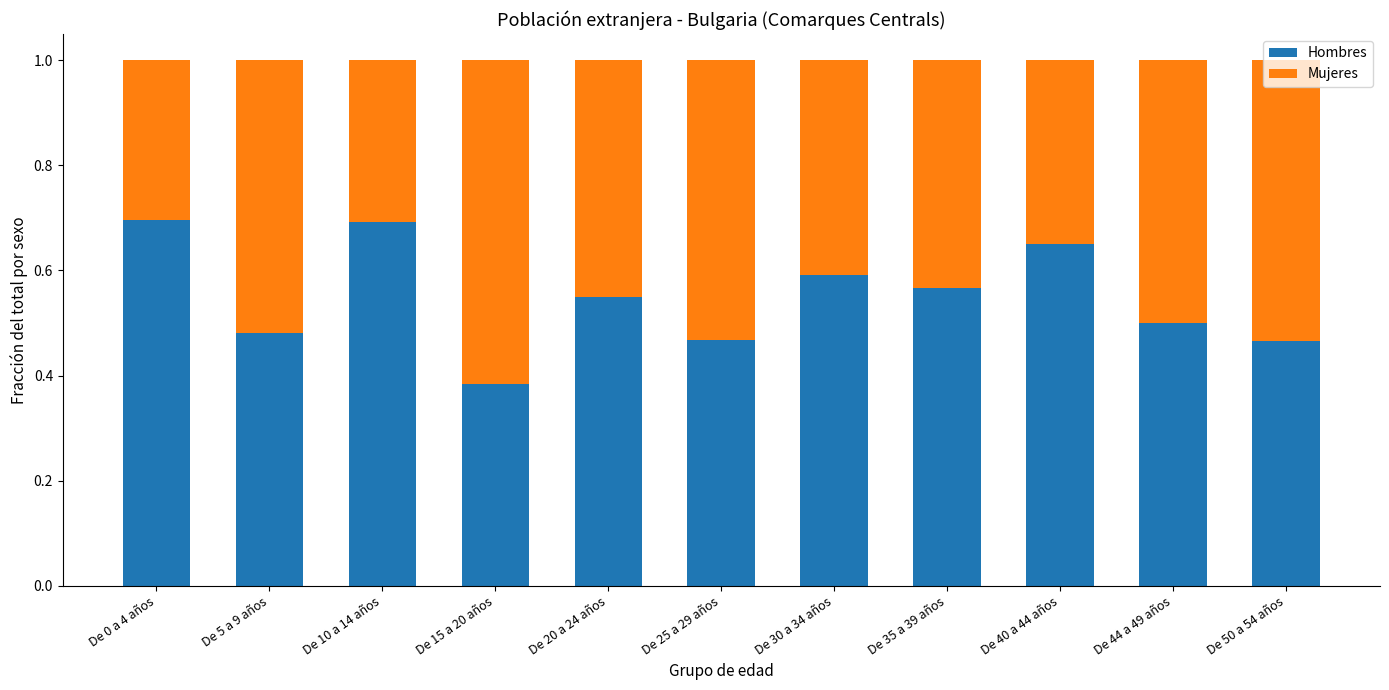

What is the sum of all Hombres values?

6.0